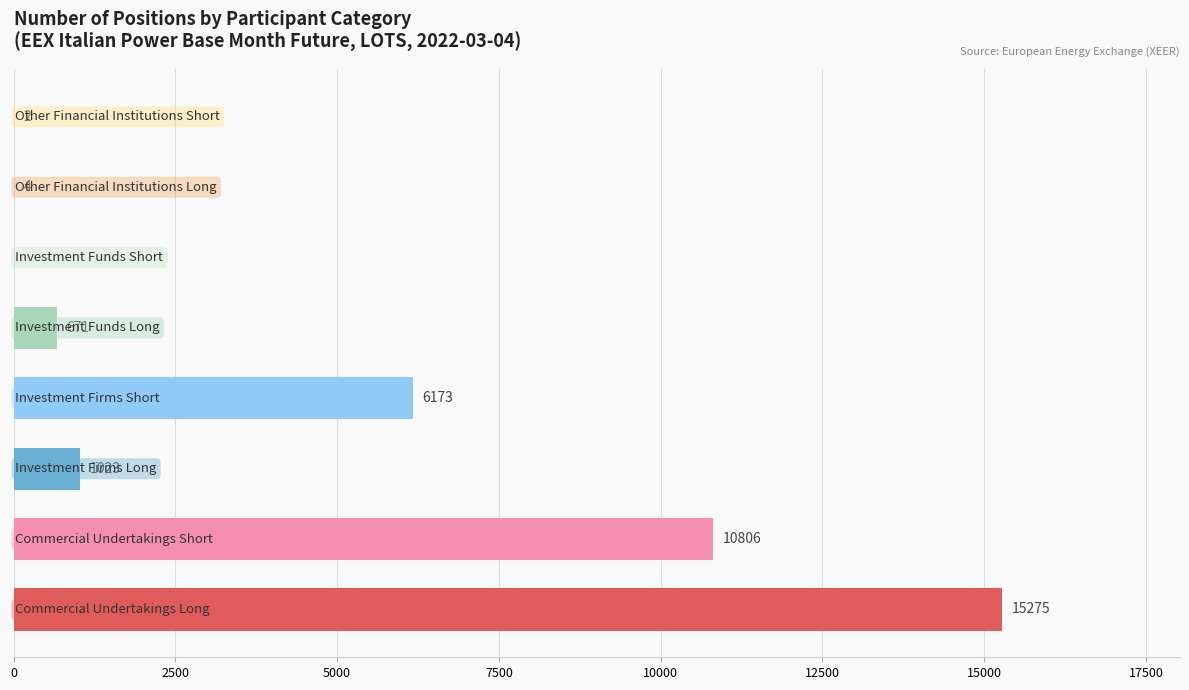

What is the sum of all values?

33954